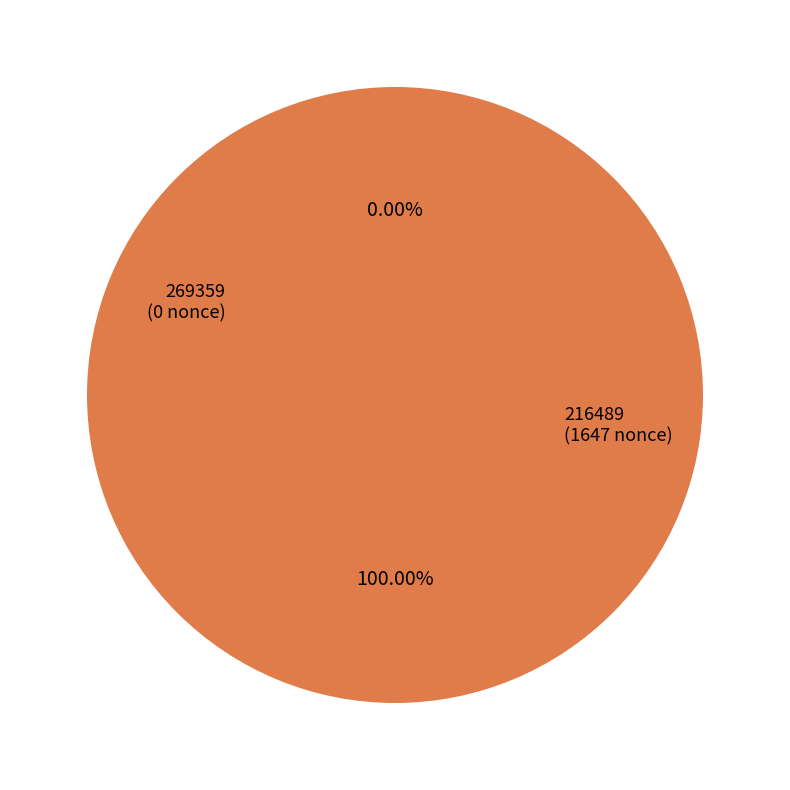

What percentage is the 216489 slice, to the nearest percent?

100%